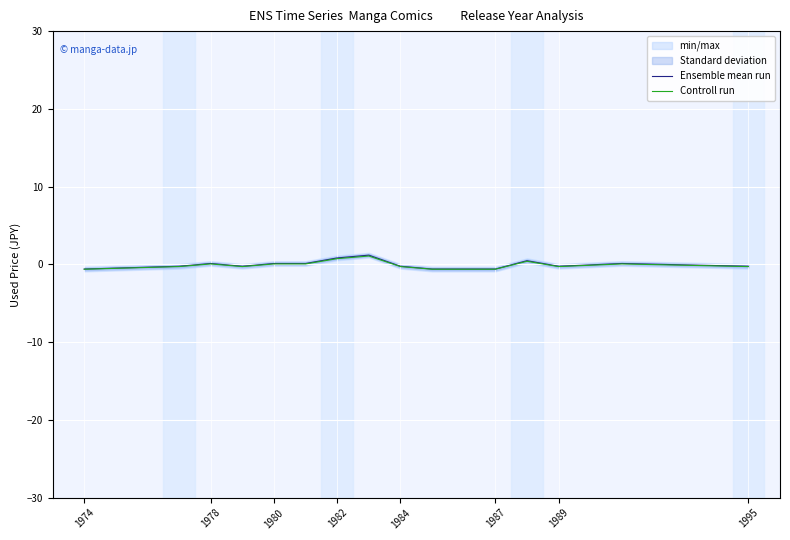

How many negative values does the Controll run series have?

8